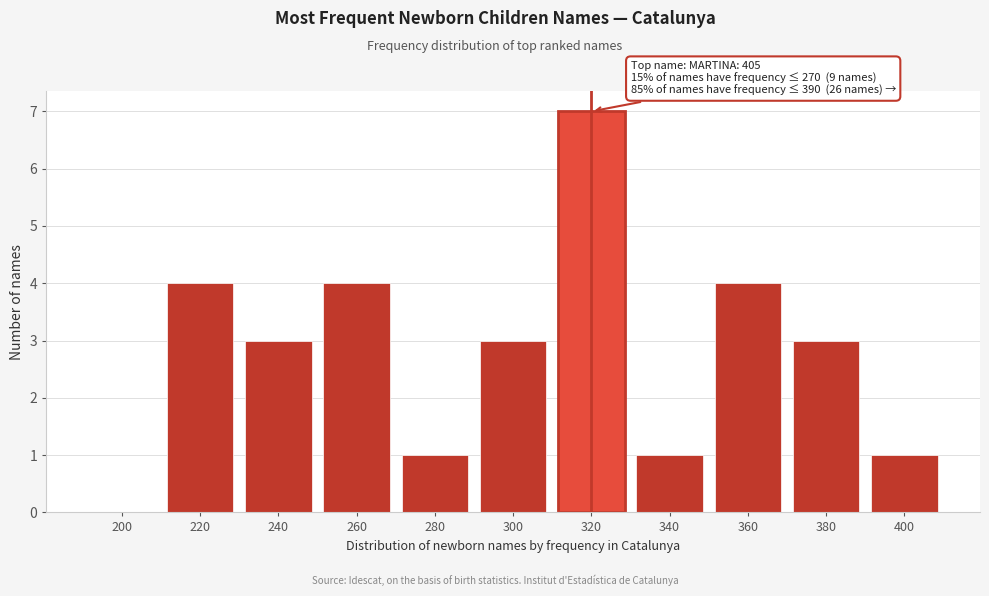

Reading left to right, what are all the values shown in this chart?

200=0	220=4	240=3	260=4	280=1	300=3	320=7	340=1	360=4	380=3	400=1